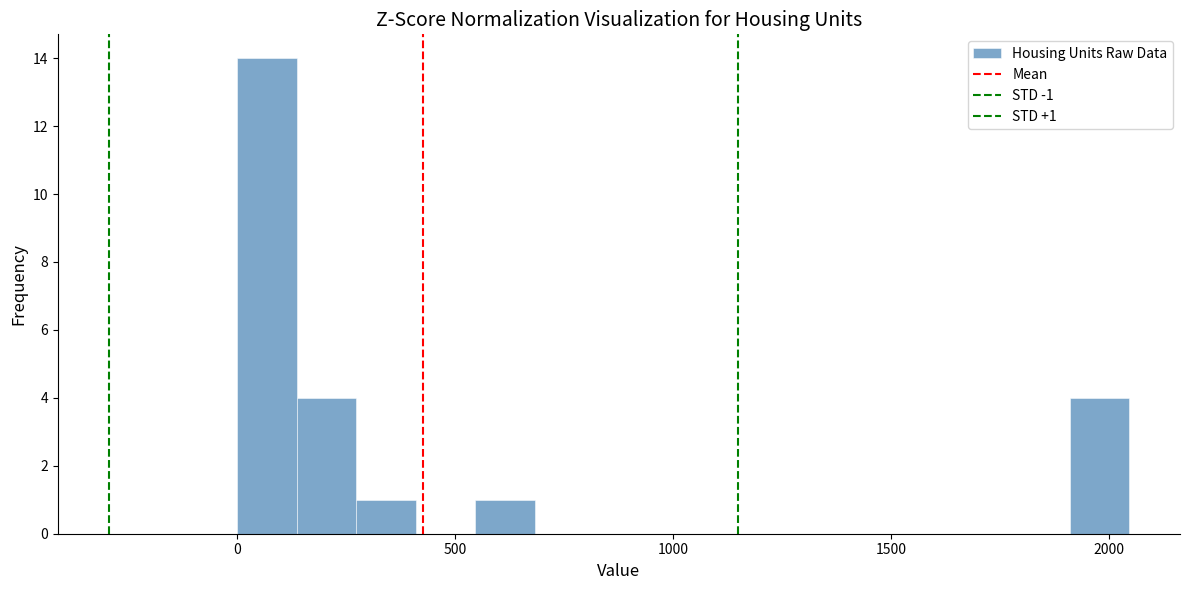

Around what value on the x-axis is the tallest bar? Give the approximate position of its centre, as read against the axis.

50